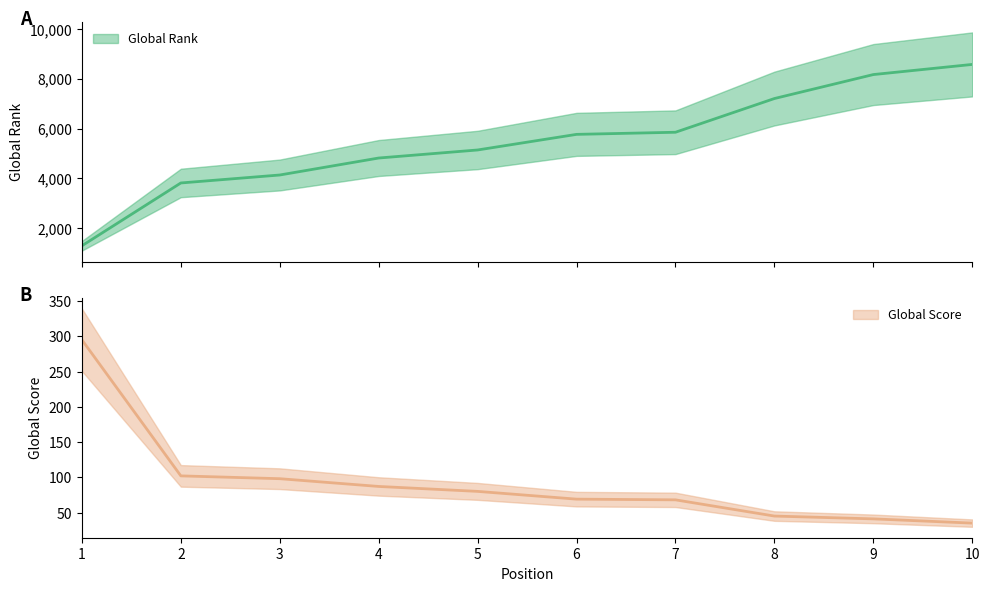

Which series has the largest range (max minus min)?

Global Rank